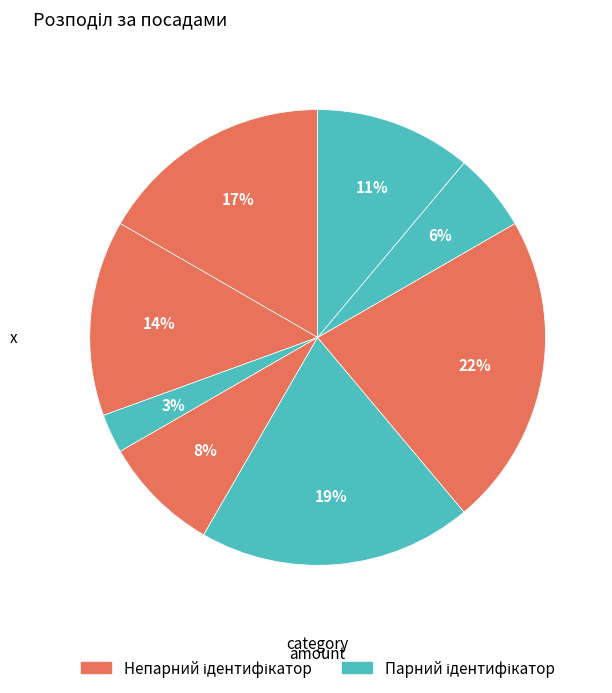

Count the number of slices in the pie.

8